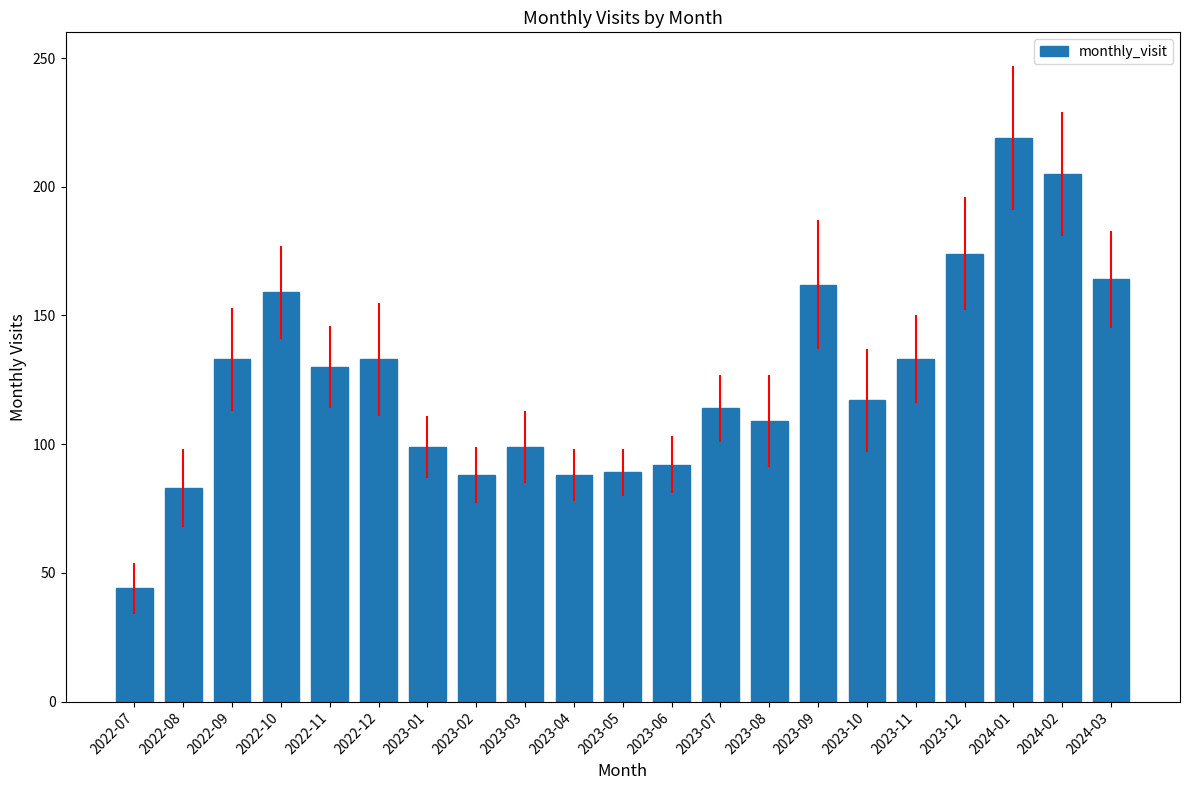

What value does the data have at 2023-05, to the nearest 5?

90